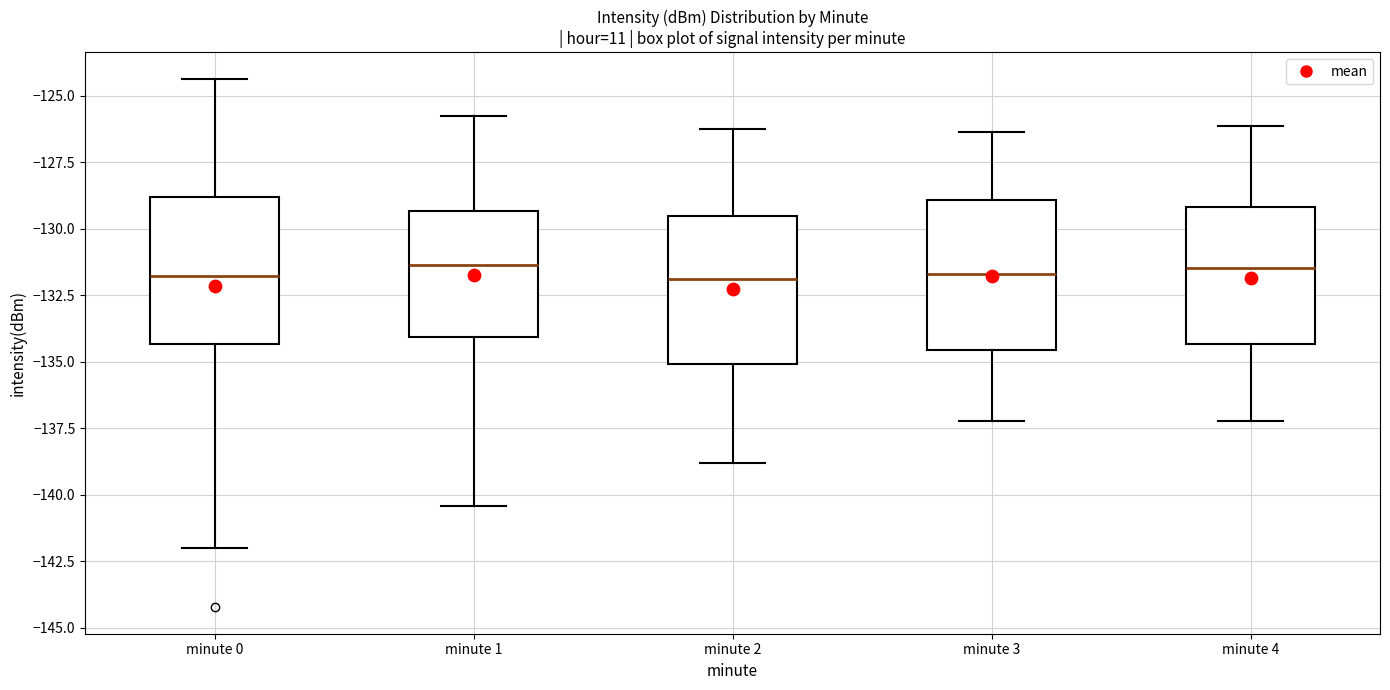

Reading left to right, transcribe this box plot: for each box, give where its median line is, the range the box spans, and where its two whiskers end, as read against the y-axis. The values are not printed on the chart, so give them approximately, as read against the axis.

minute 0: median -132.0, box -134.5 to -129.0, whiskers -142.0 to -124.5
minute 1: median -131.5, box -134.0 to -129.5, whiskers -140.5 to -126.0
minute 2: median -132.0, box -135.0 to -129.5, whiskers -139.0 to -126.0
minute 3: median -131.5, box -134.5 to -129.0, whiskers -137.0 to -126.5
minute 4: median -131.5, box -134.5 to -129.0, whiskers -137.0 to -126.0